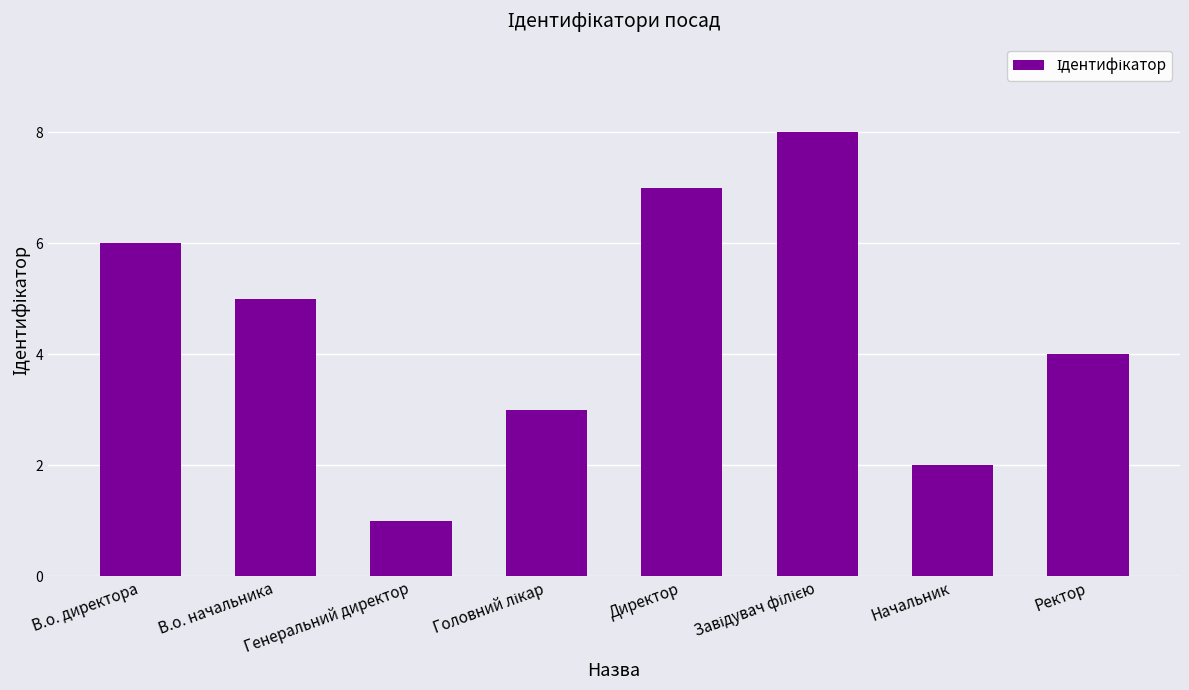

Reading left to right, what are all the values shown in this chart?

6	5	1	3	7	8	2	4